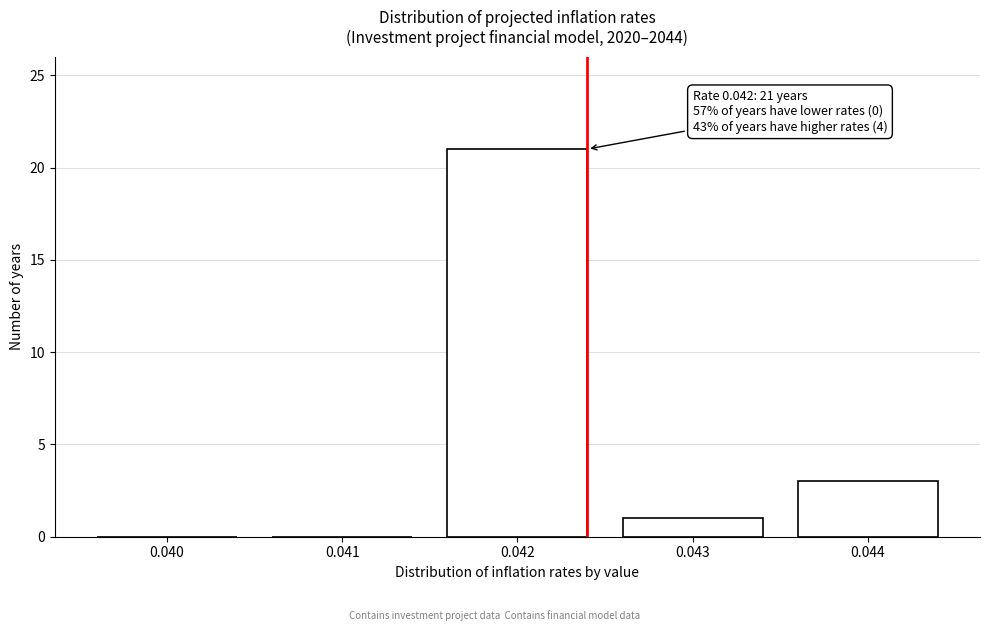

Reading left to right, transcribe all the data shown in this chart.

0.040=0	0.041=0	0.042=21	0.043=1	0.044=3